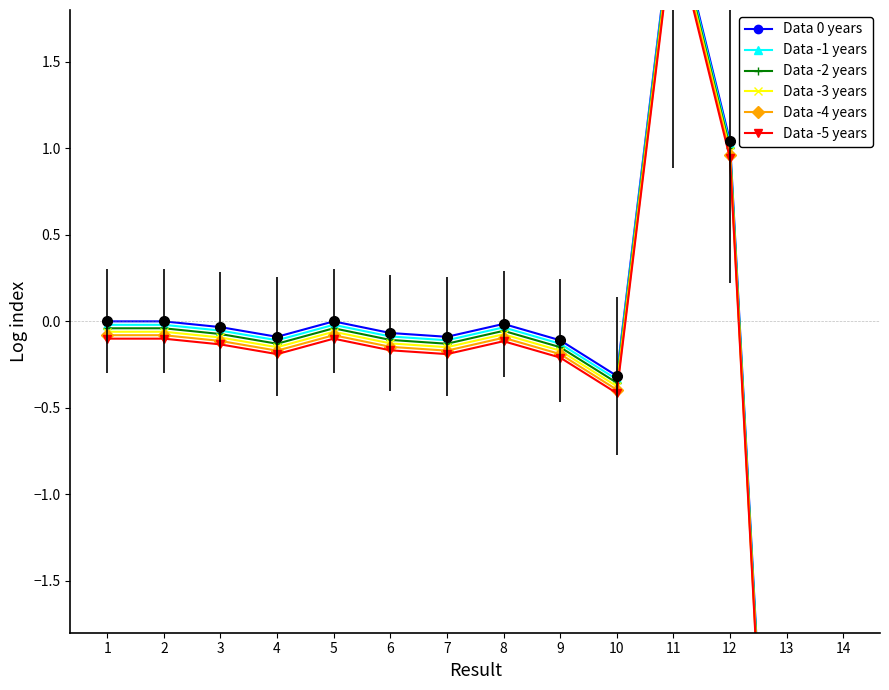

At how many categories does at least one series exceed -3?

12